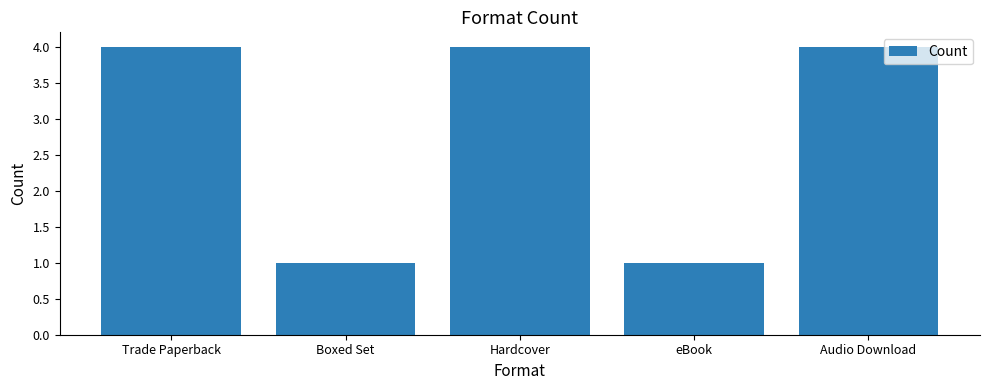

What position from the left is Hardcover?

3